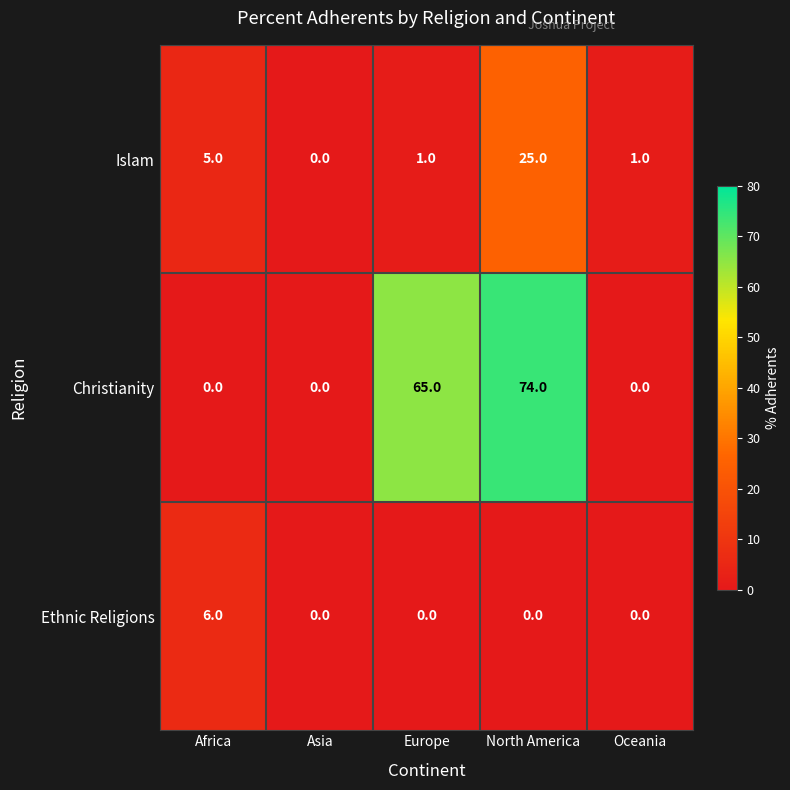

What is the average value of the Christianity series?

28